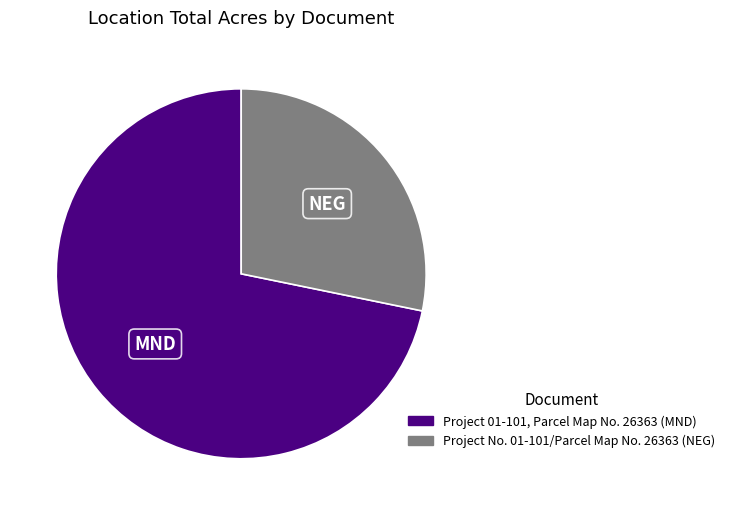

Is it true that Project 01-101, Parcel Map No. 26363 (MND) is 72% of the pie?

True